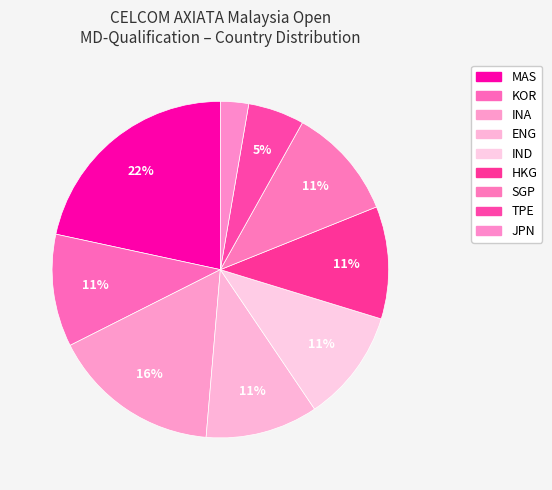

How many segments does this pie chart have?

9